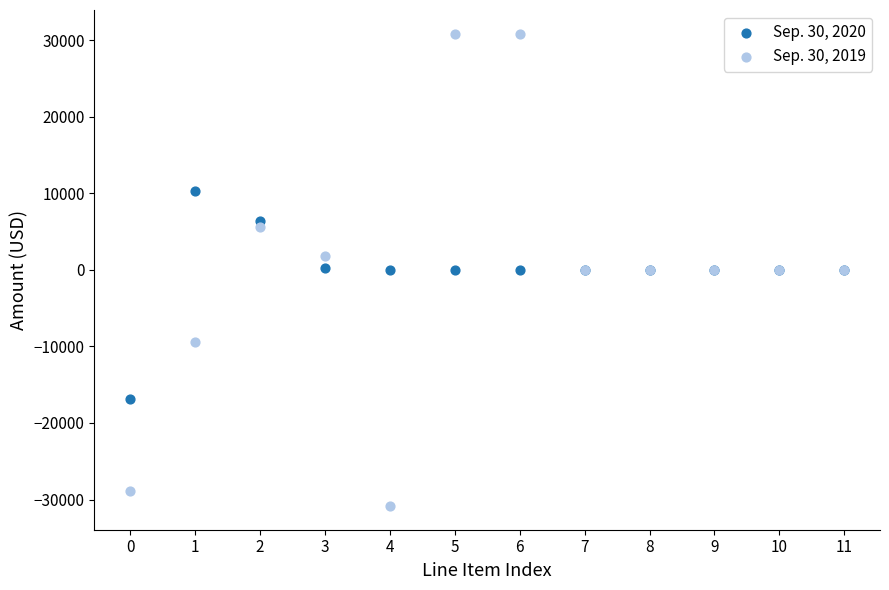

Which series reaches the maximum Y coordinate?

Sep. 30, 2019